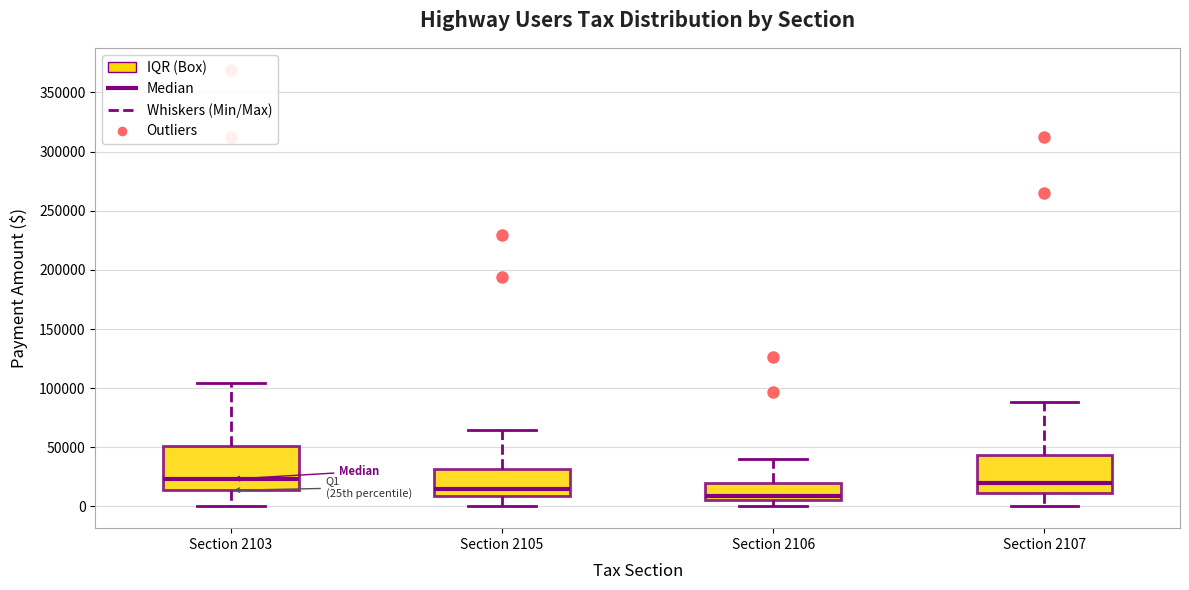

Reading left to right, read every box against the y-axis: the position of its median line, the range the box covers, and the ends of its whiskers. The values are not printed on the chart, so give them approximately, as read against the axis.

Section 2103: median 25000, box 15000 to 50000, whiskers 0 to 105000
Section 2105: median 15000, box 10000 to 30000, whiskers 0 to 65000
Section 2106: median 10000, box 5000 to 20000, whiskers 0 to 40000
Section 2107: median 20000, box 10000 to 45000, whiskers 0 to 90000